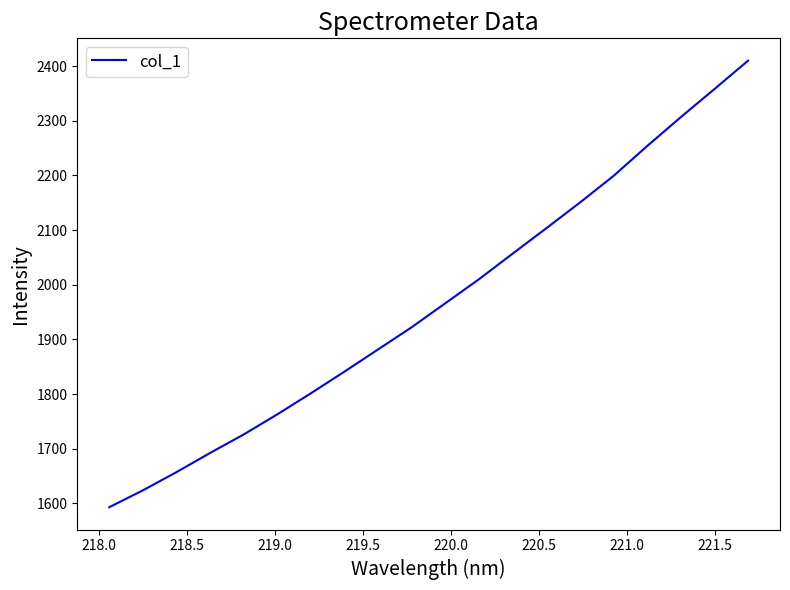

Count the number of categories in the chart.

20